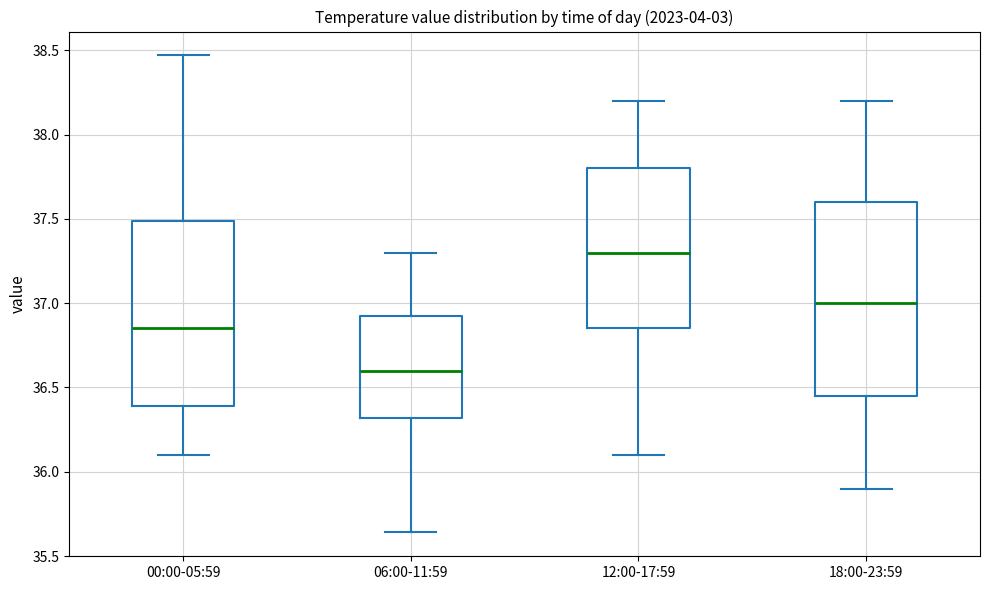

Comparing the boxes themselves (not the whiskers), which one is the tallest?

18:00-23:59